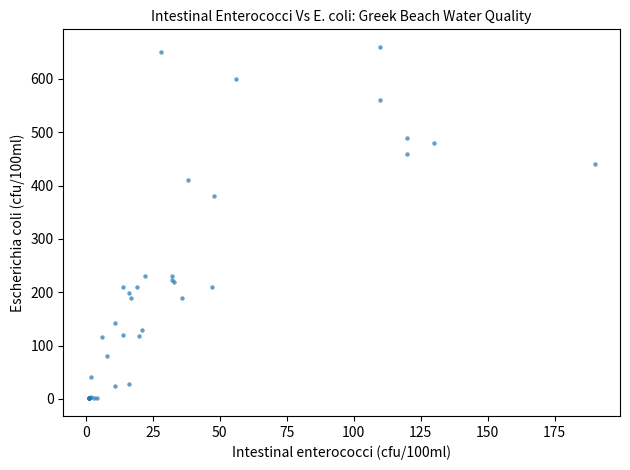

What Y value in the scatter plot is closest to 330?

380